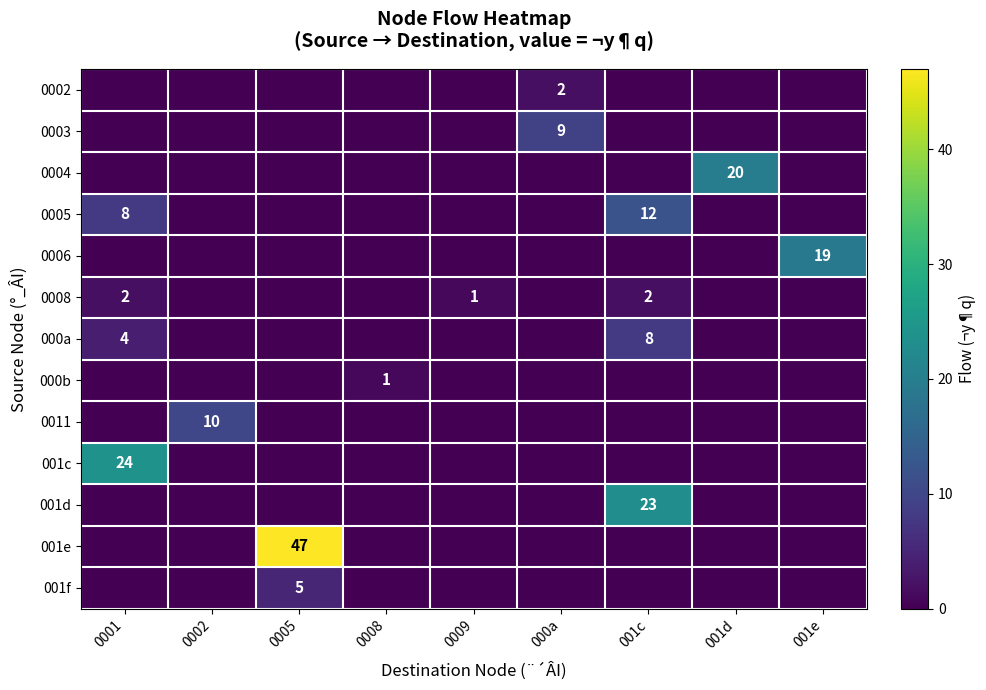

Is it true that 0011 equals 5 at 0002?

False